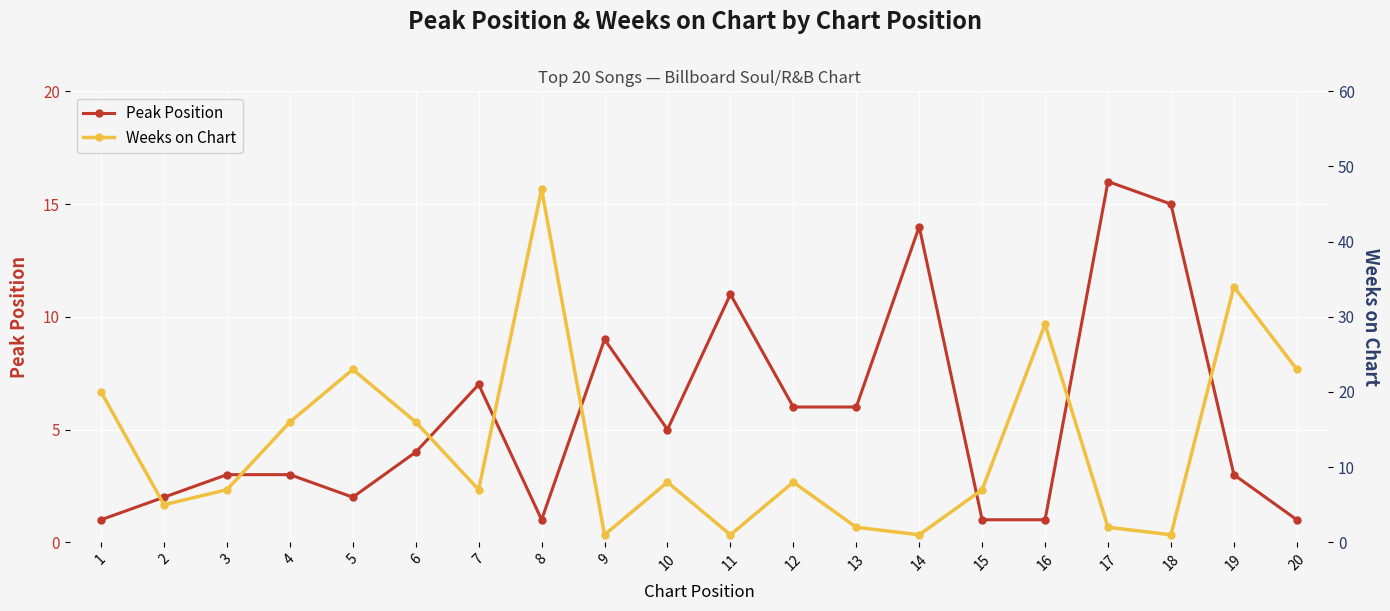

The Weeks on Chart series shows 1 at 13. True or false?

False